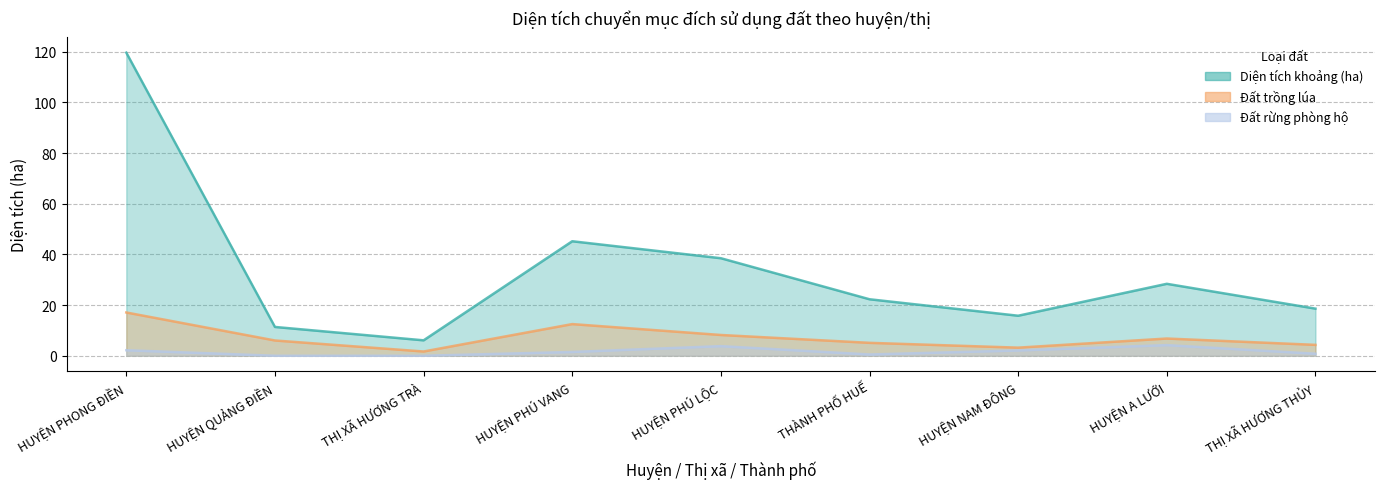

Reading left to right, transcribe all the data shown in this chart.

Diện tích khoảng (ha): 119.7	11.4	6.1	45.2	38.5	22.3	15.8	28.4	18.6
Đất trồng lúa: 17.1	6.0	1.7	12.5	8.2	5.1	3.2	6.8	4.3
Đất rừng phòng hộ: 2.2	0.0	0.0	1.5	3.8	0.5	2.1	4.2	0.8